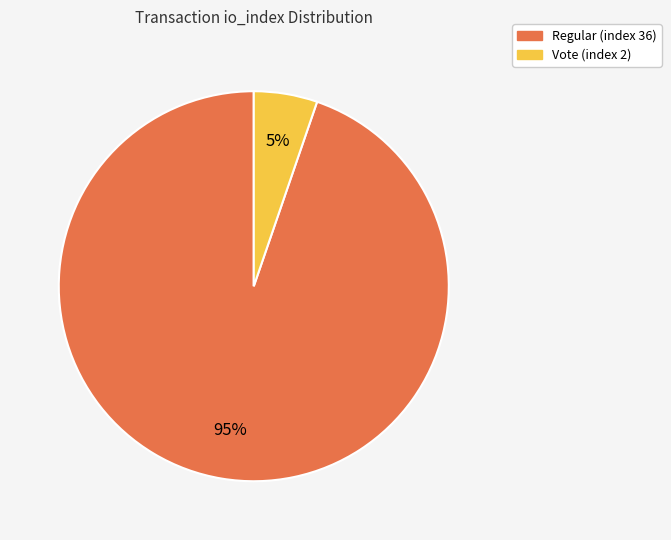

Which has a higher value, Regular (index 36) or Vote (index 2)?

Regular (index 36)